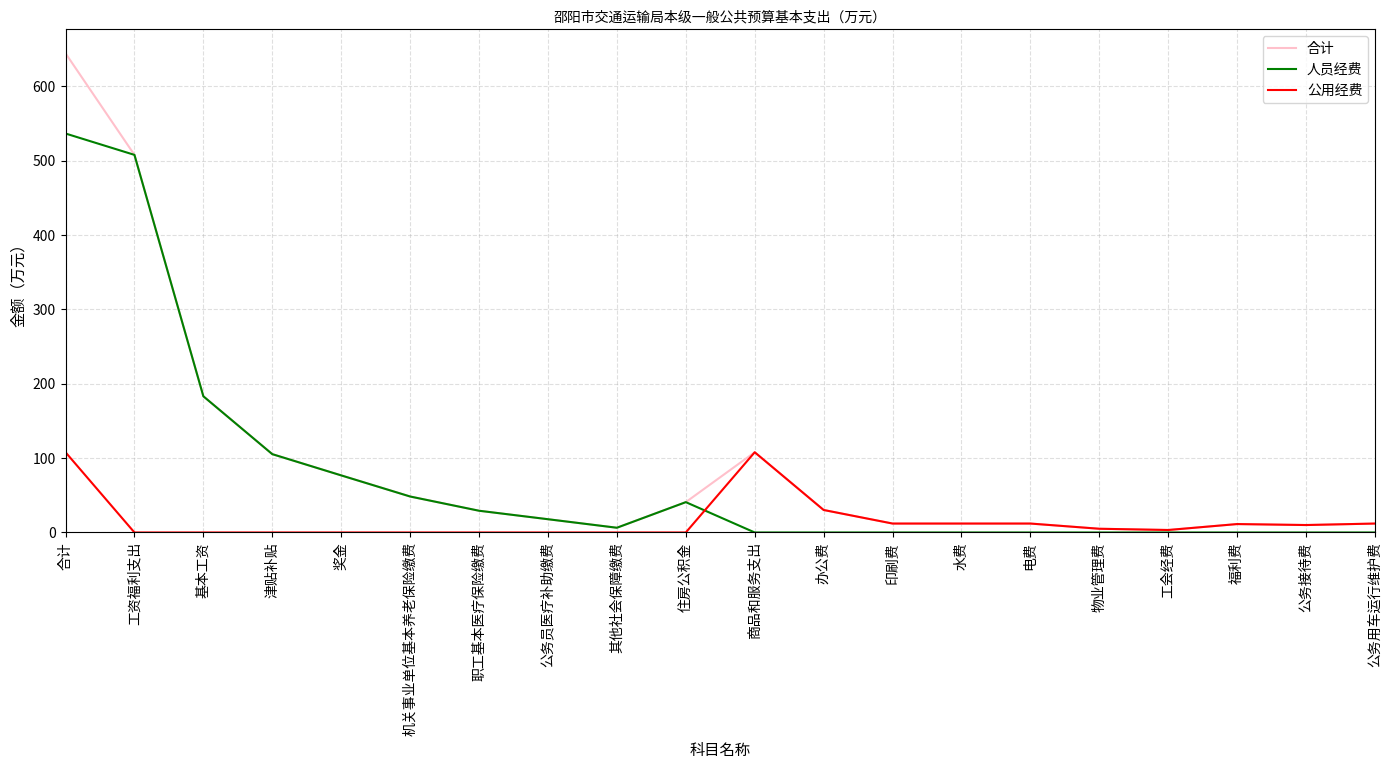

At how many categories does at least one series exceed 337?

2